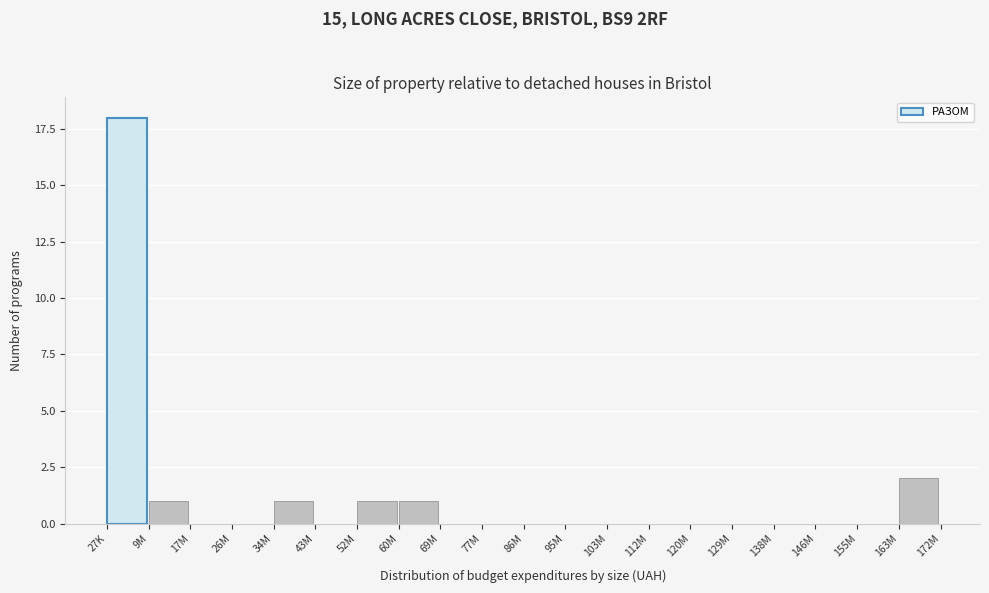

Reading left to right, list all the values displayed in this chart.

27K=18	9M=1	17M=0	26M=0	34M=1	43M=0	52M=1	60M=1	69M=0	77M=0	86M=0	95M=0	103M=0	112M=0	120M=0	129M=0	138M=0	146M=0	155M=0	163M=2